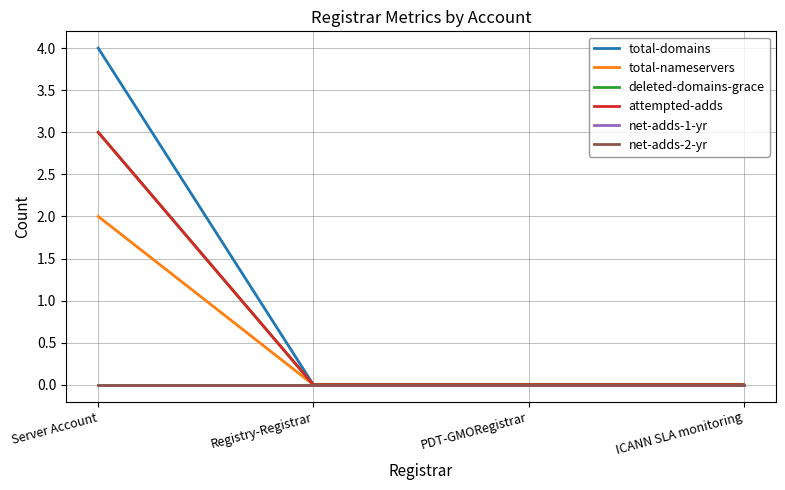

Does the chart have visible grid lines?

Yes